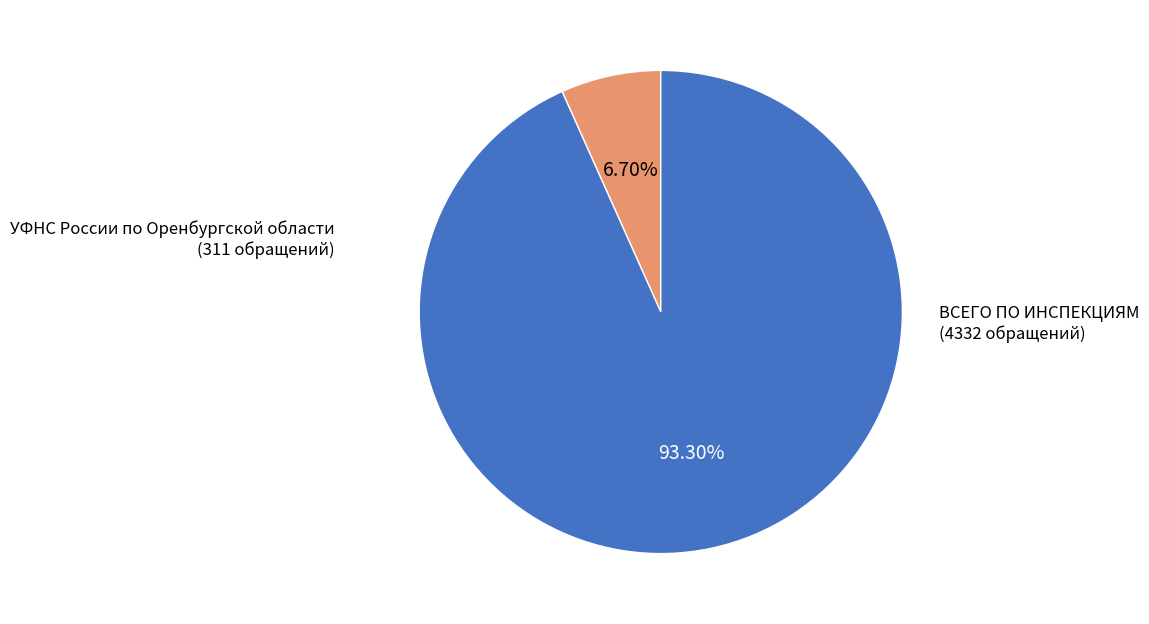

Do УФНС России по Оренбургской области and ВСЕГО ПО ИНСПЕКЦИЯМ together represent more than half of the pie?

Yes